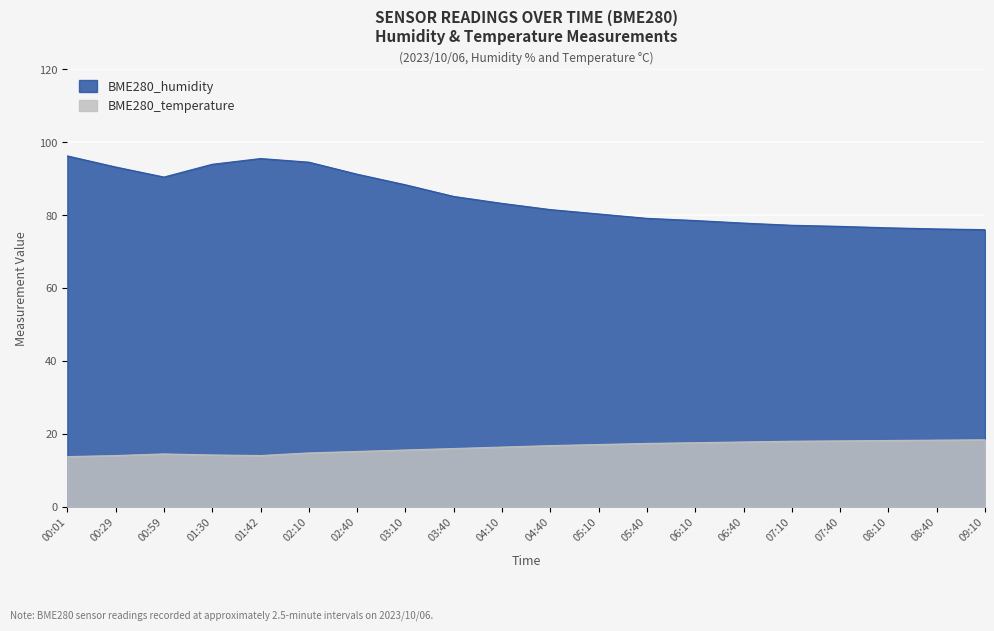

What is the average value of the BME280_humidity series?

84.6